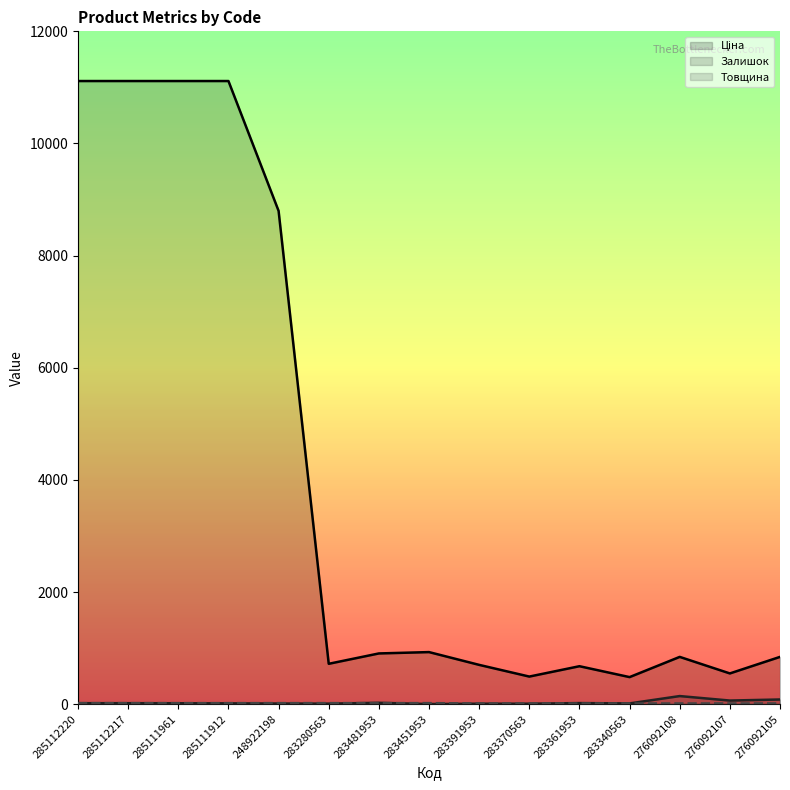

Reading left to right, what are all the values shown in this chart?

Ціна (line): 11113.6	11113.6	11113.6	11113.6	8797.6	719.6	904.3	928.3	700.4	491.7	676.4	482.1	842.8	547.8	842.8
Залишок (line): 17.0	17.0	16.0	14.0	11.0	9.0	24.0	2.0	8.0	8.0	19.0	13.0	144.0	64.0	83.0
Товщина (line): 18.0	18.0	18.0	18.0	18.0	18.0	18.0	18.0	12.0	12.0	12.0	12.0	12.0	12.0	12.0